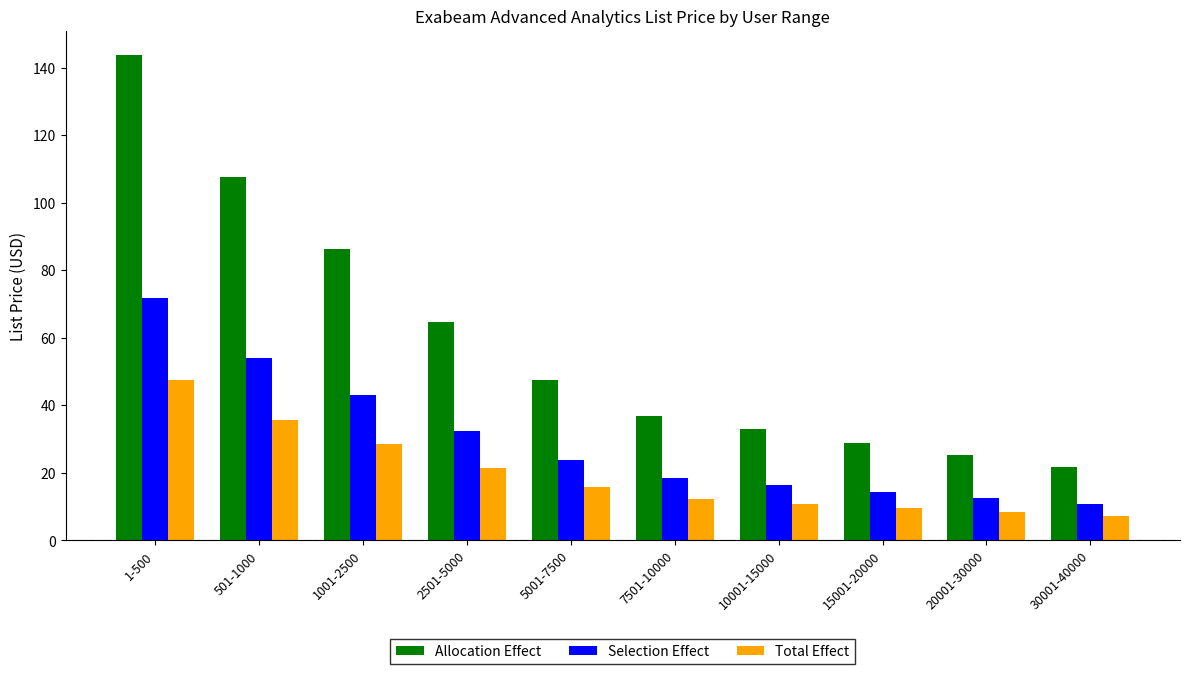

Where does the Selection Effect series first go above 23?

1-500